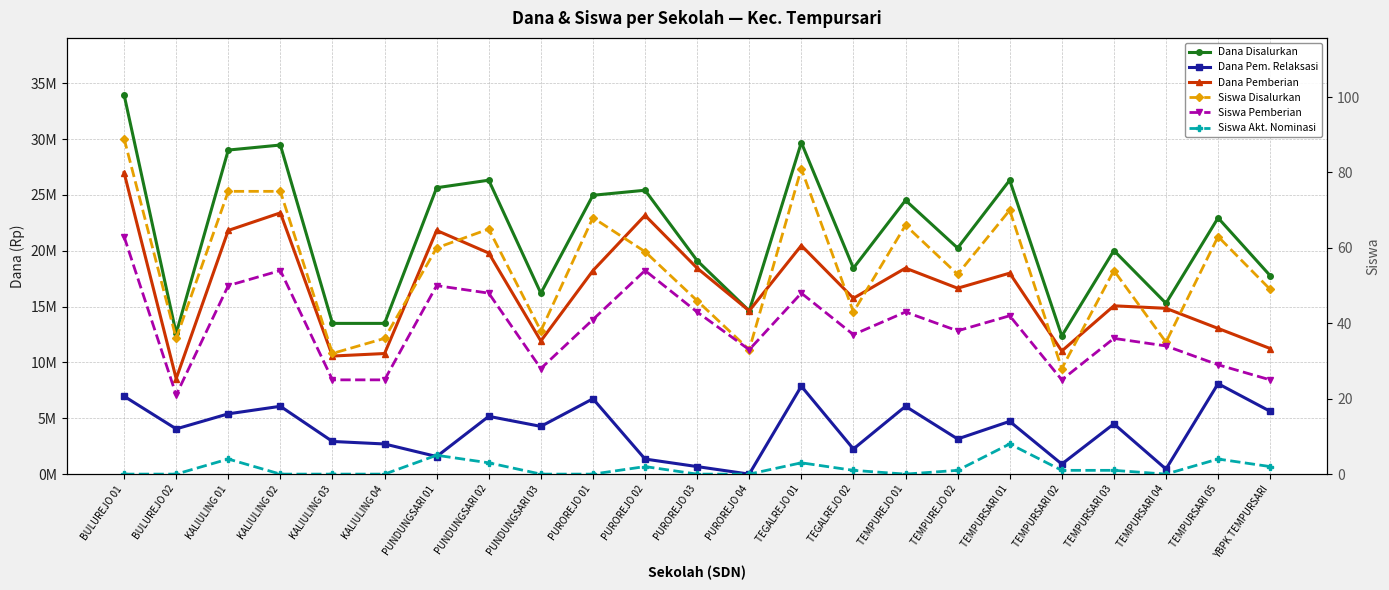

What is the lowest value of the Siswa Pemberian series?

21